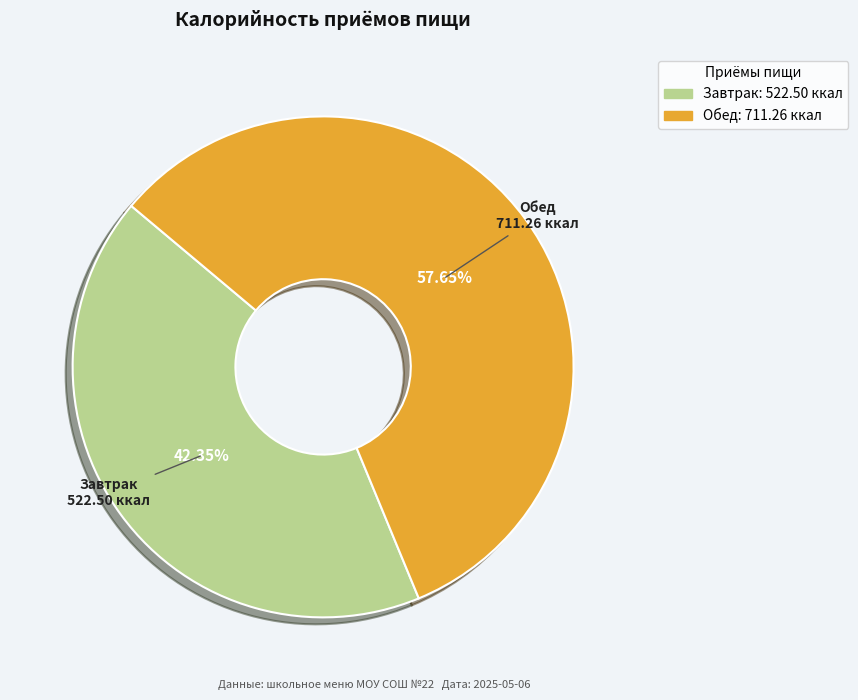

What percentage is NOT represented by Обед?

42.4%